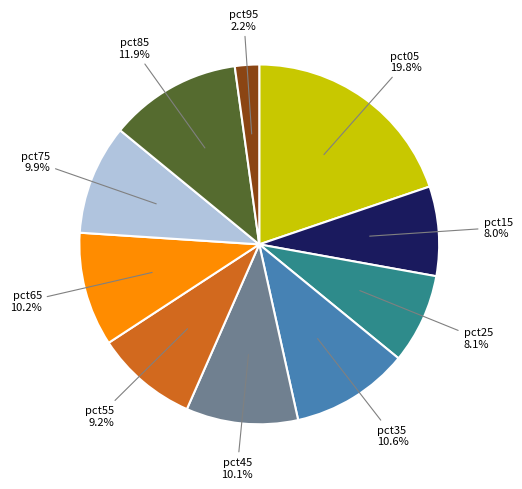

Is there any slice that represents more than half of the pie?

No